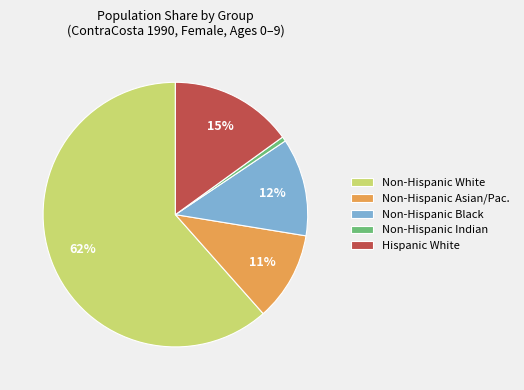

To the nearest percent, what is the average slice percentage?

20%